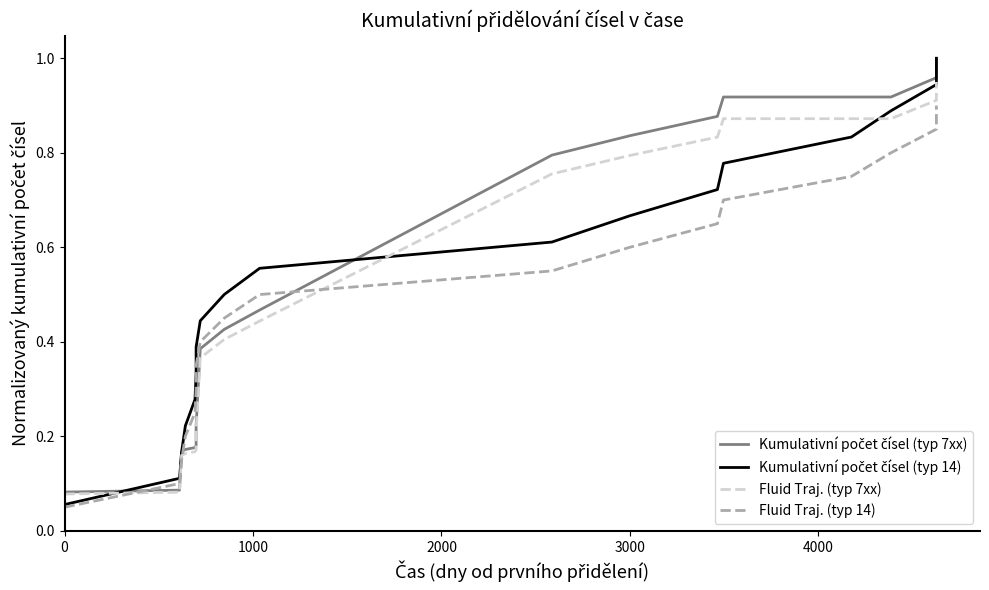

True or false: Kumulativní počet čísel (typ 14) has more than 0 points higher than both neighbors.

False